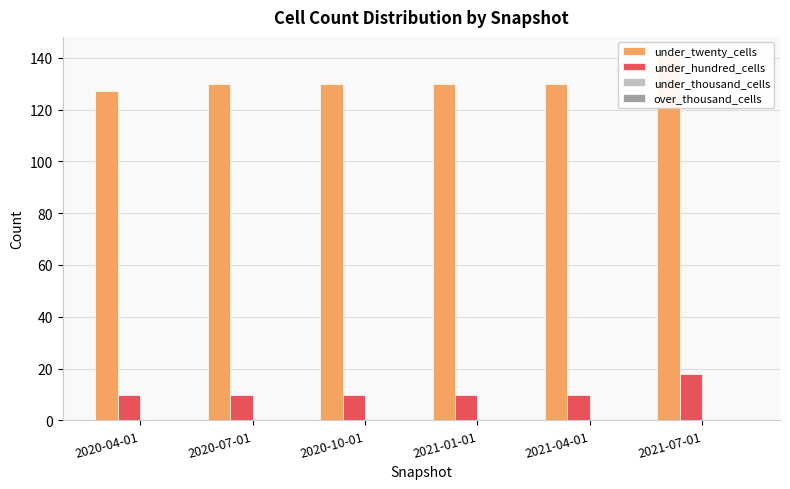

Is the value of over_thousand_cells at 2021-07-01 greater than the value of under_thousand_cells at 2020-10-01?

No